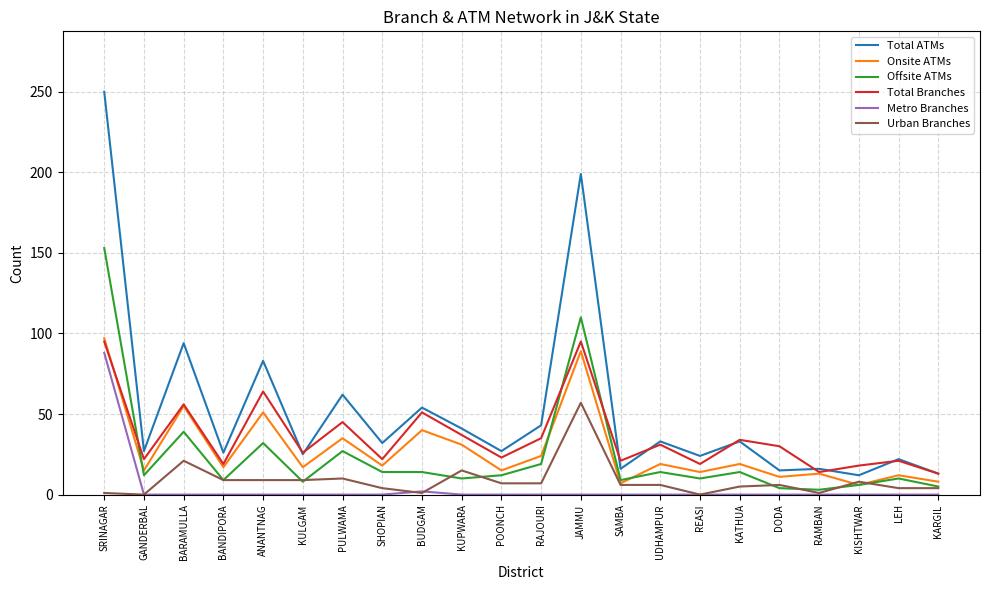

True or false: Urban Branches and Total Branches intersect in this chart.

False